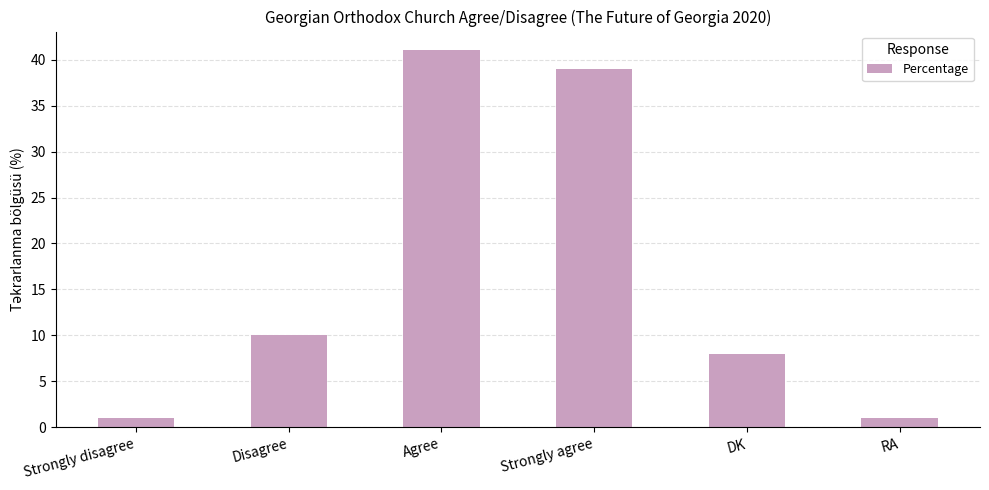

What is the label of the 2nd bar from the right?

DK